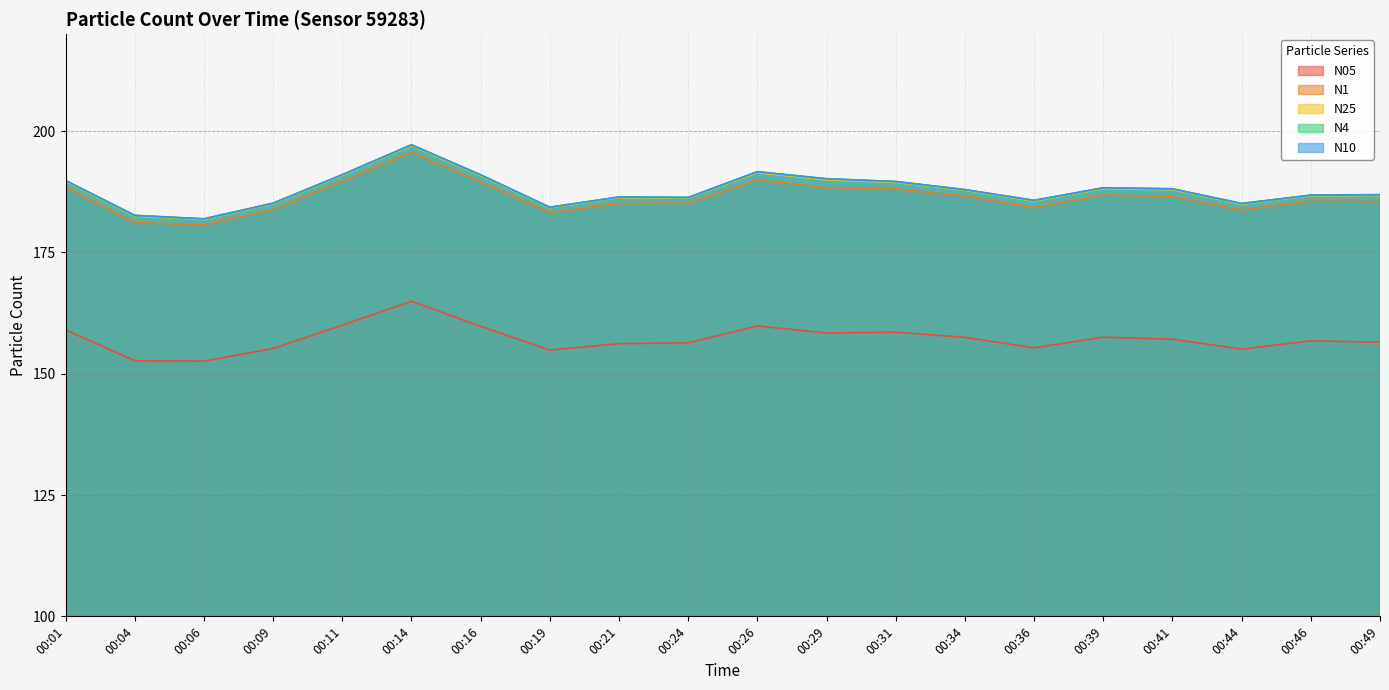

How many lines are shown in the chart?

5